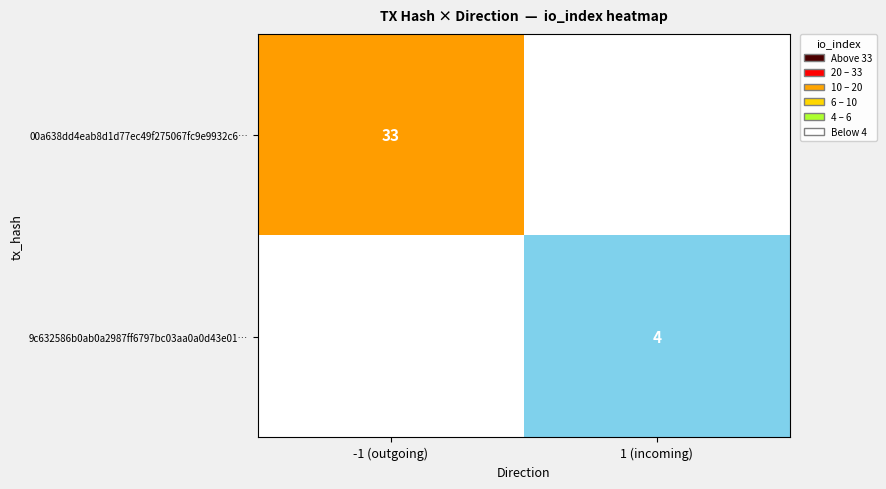

Is it true that 9c632586b0ab0a2987ff6797bc03aa0a0d43e01… equals 4 at 1 (incoming)?

True